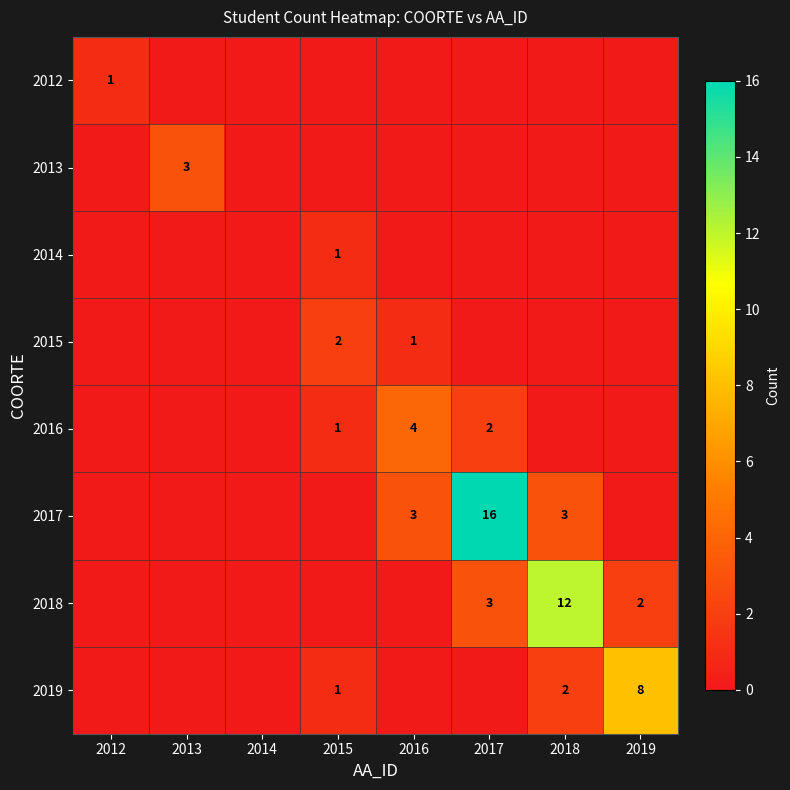

What is the total value across all series at 2017?

21